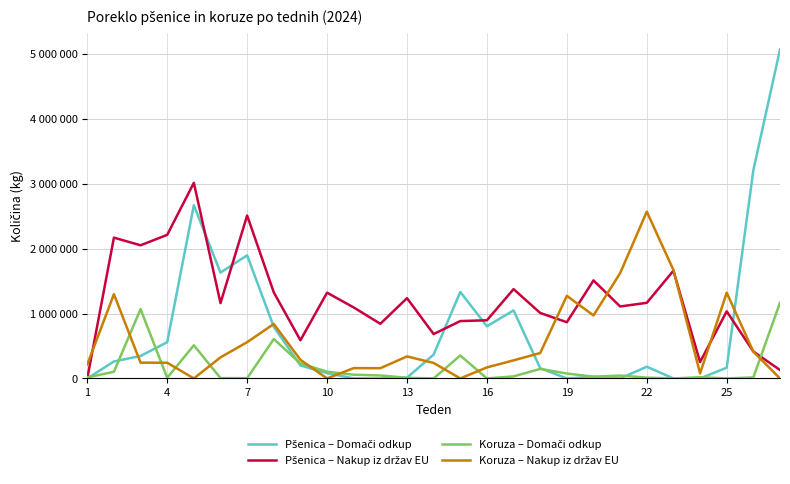

Does the chart have visible grid lines?

Yes